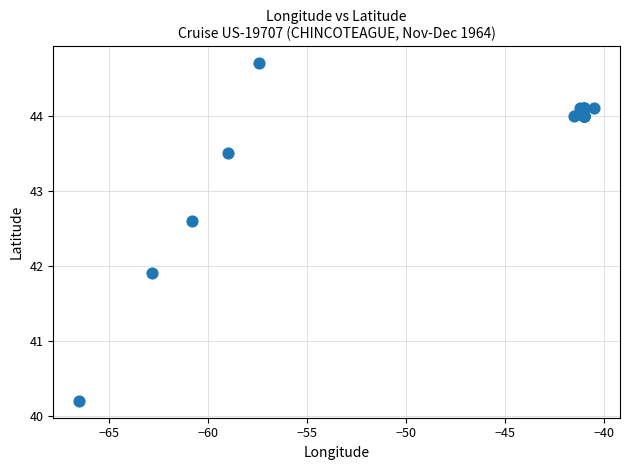

What Y value in the scatter plot is closest to 42?

41.9